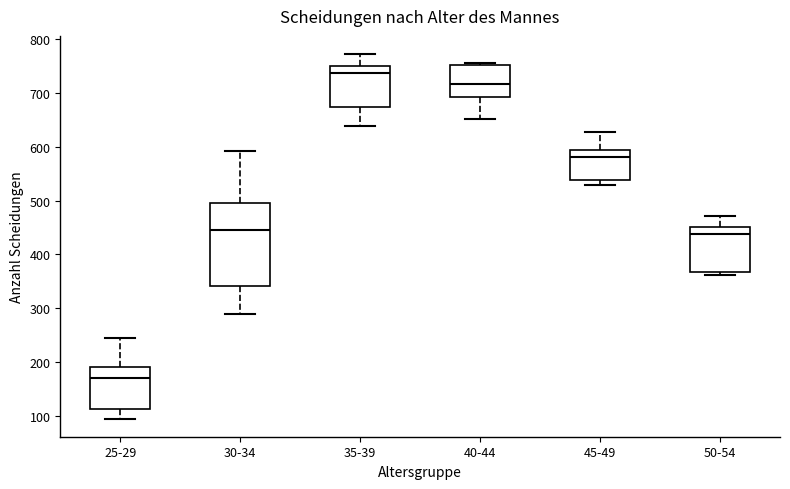

Which box has the highest median line?

35-39